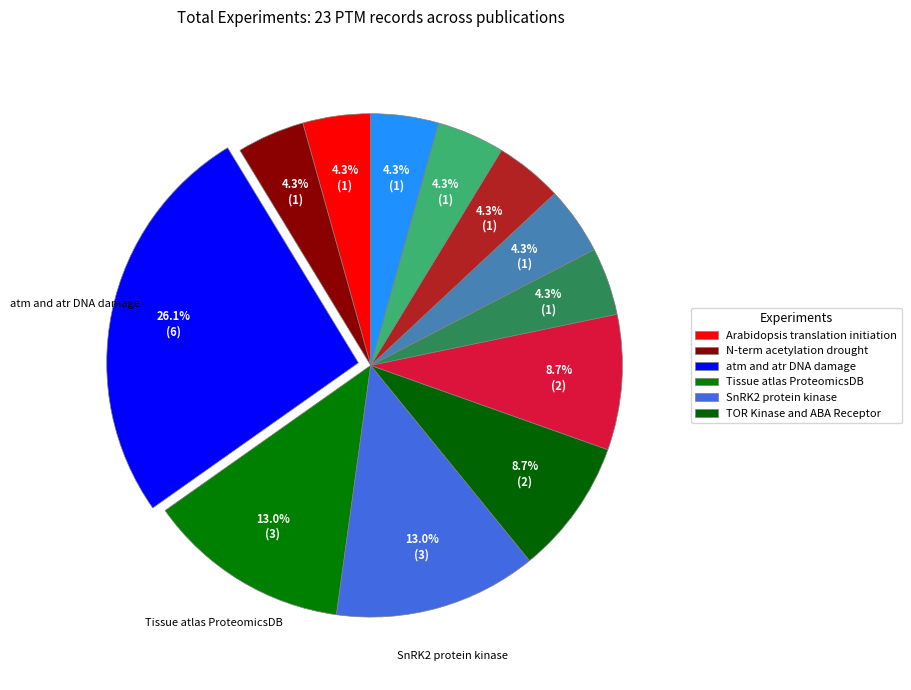

How many slices are in this pie chart?

12